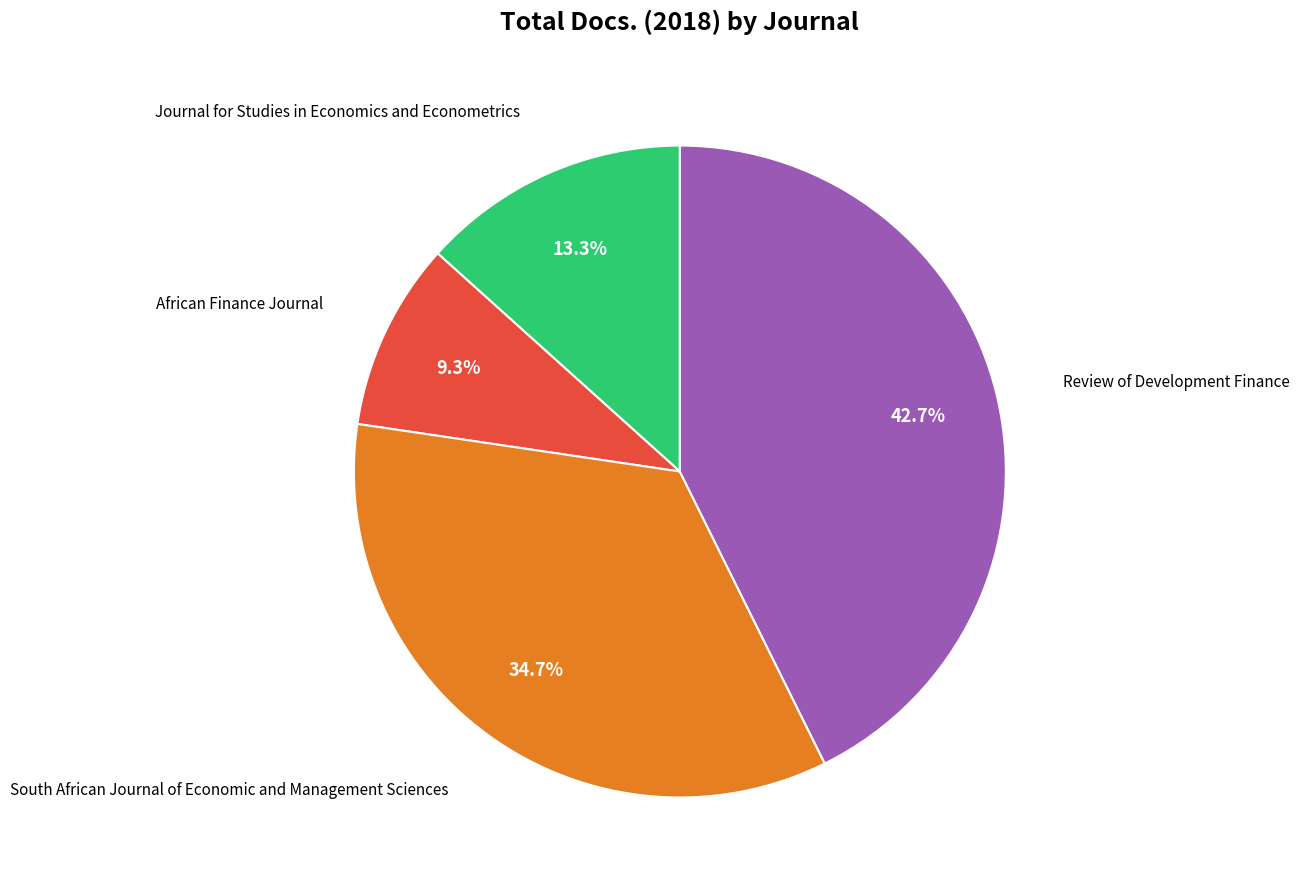

Does any single category account for the majority?

No